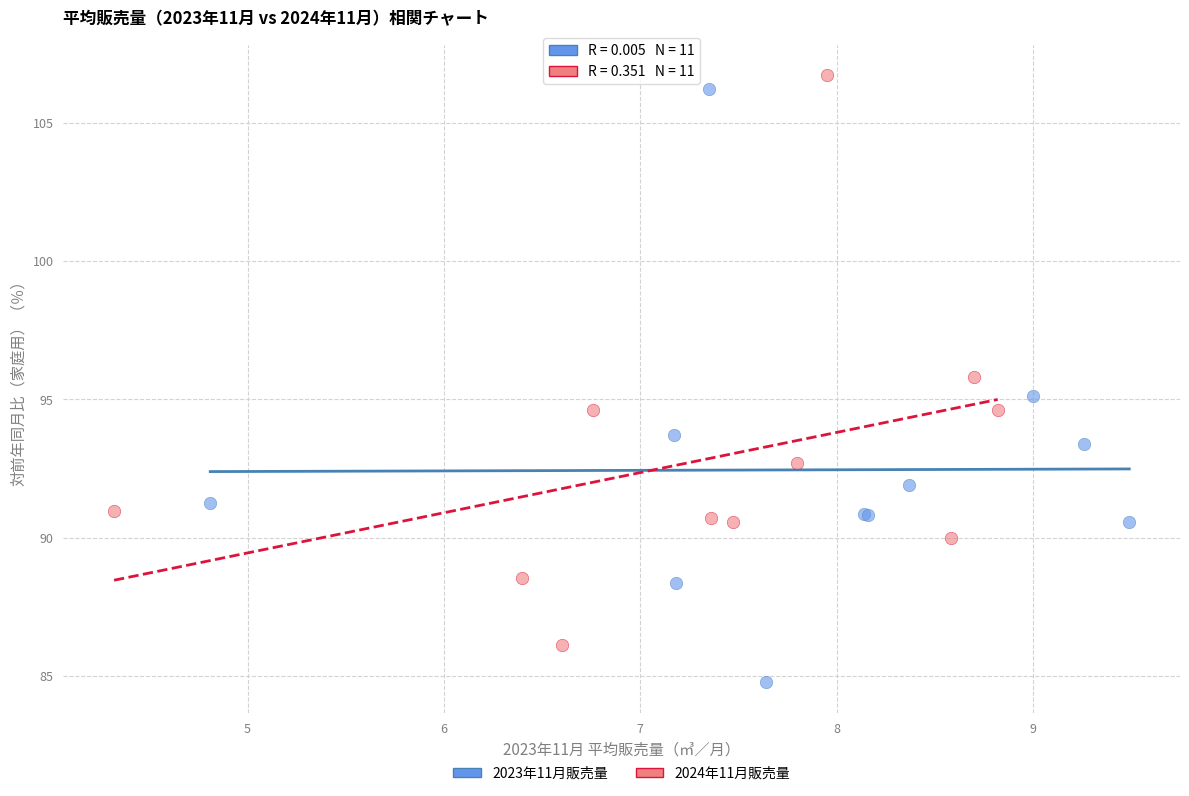

Which series has the largest Y range (max minus min)?

2023年11月販売量